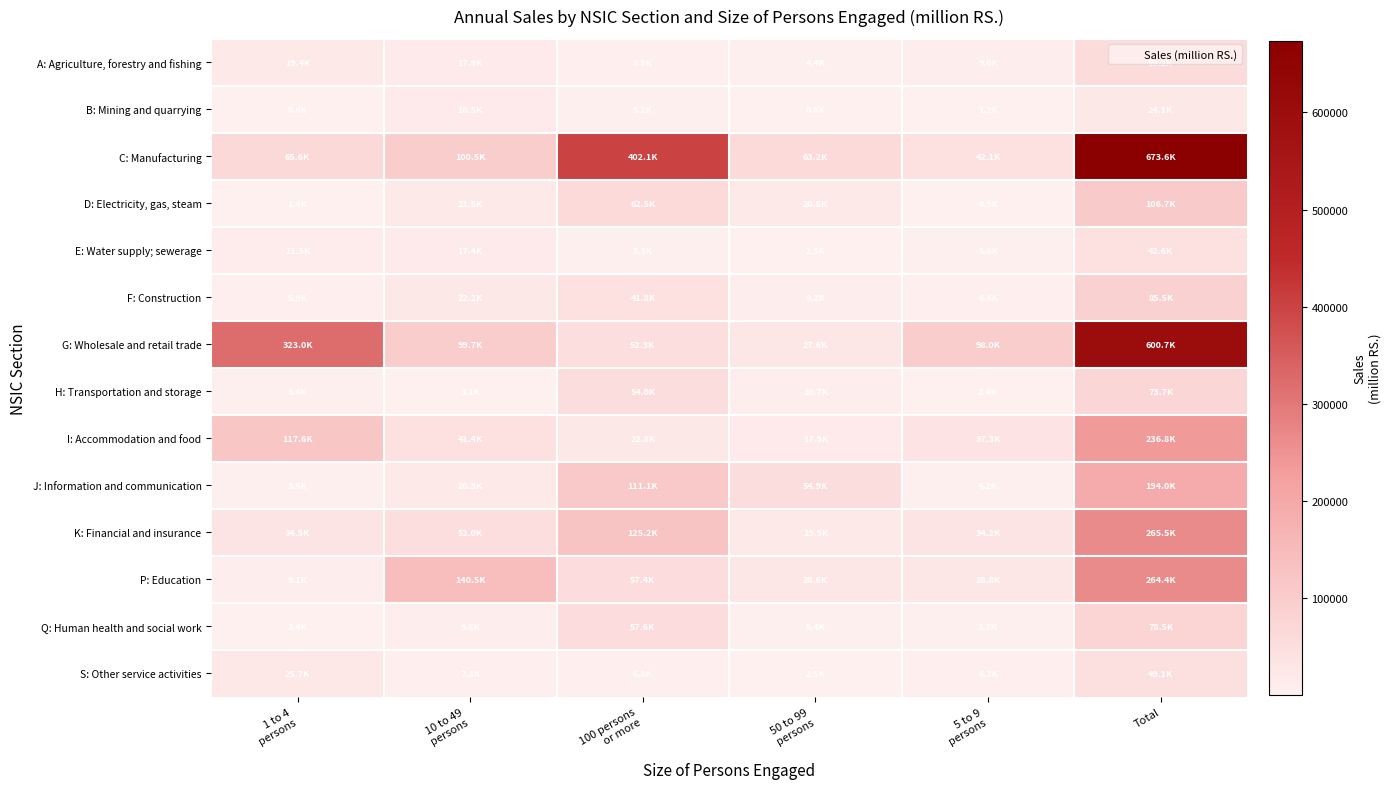

What is the spread (max minus min) of values at 50 to 99
persons?

62672.0